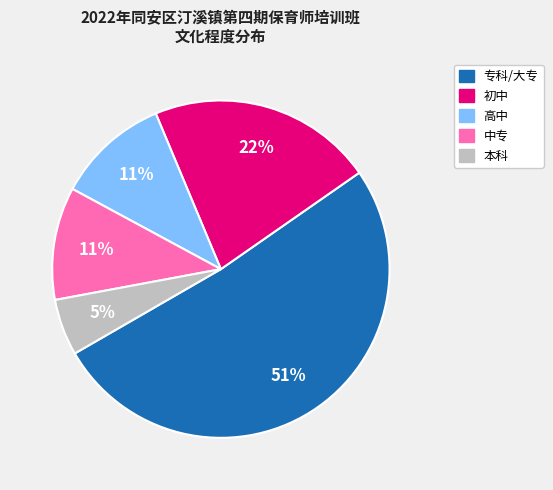

Is the sum of 本科 and 初中 greater than half?

No